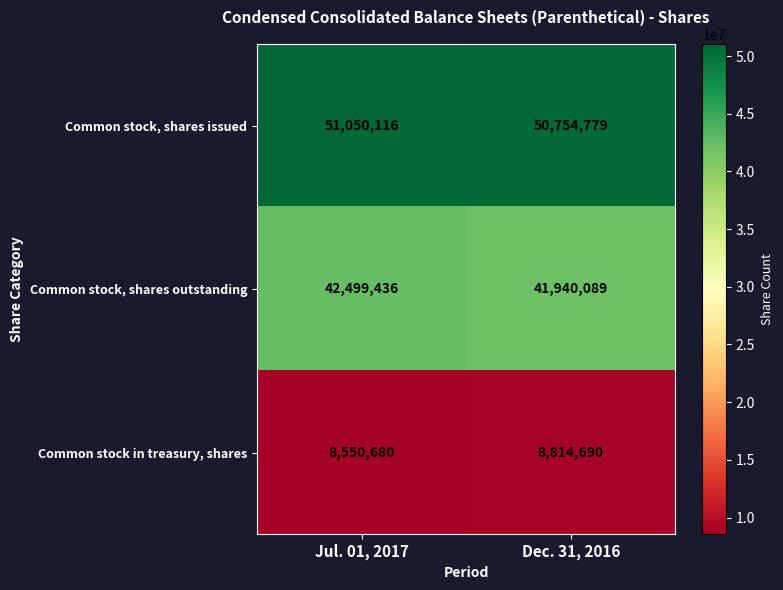

At which label does Common stock, shares issued reach its peak?

Jul. 01, 2017